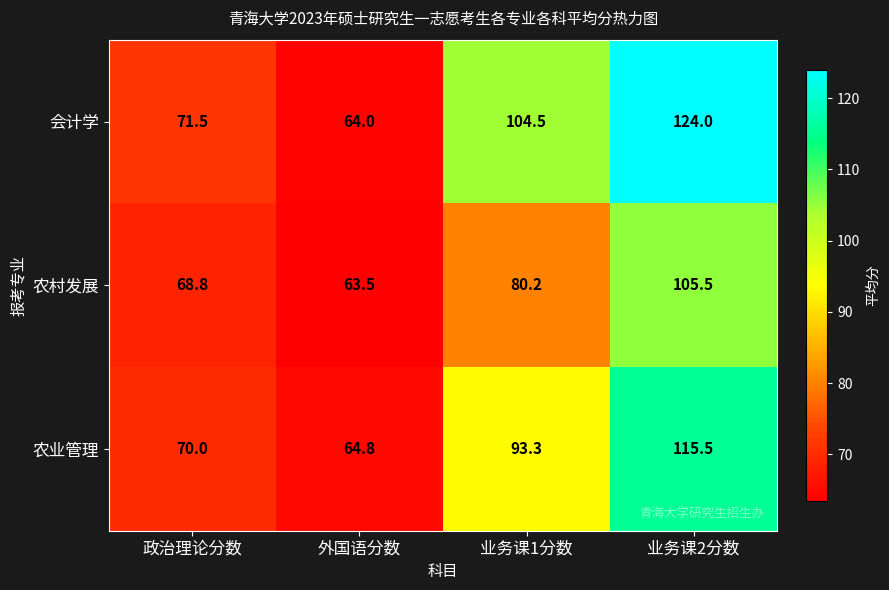

At which label does 农村发展 first exceed 80?

业务课1分数